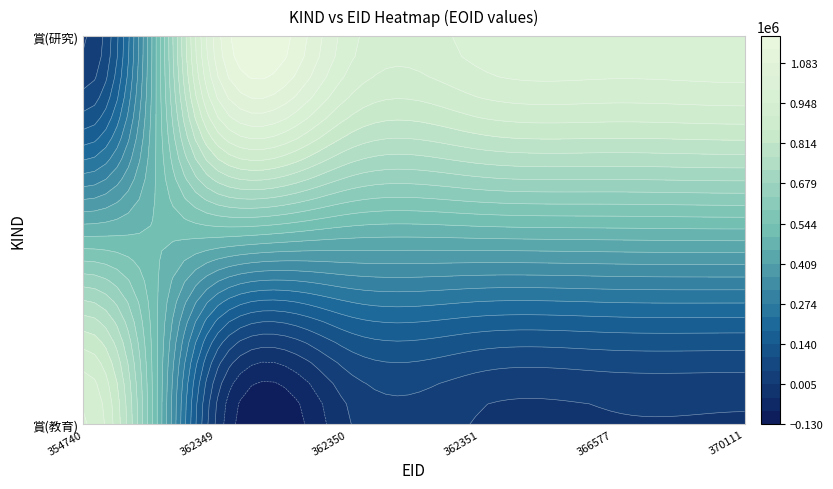

Is it true that 賞(教育) equals -313039 at 1?

False